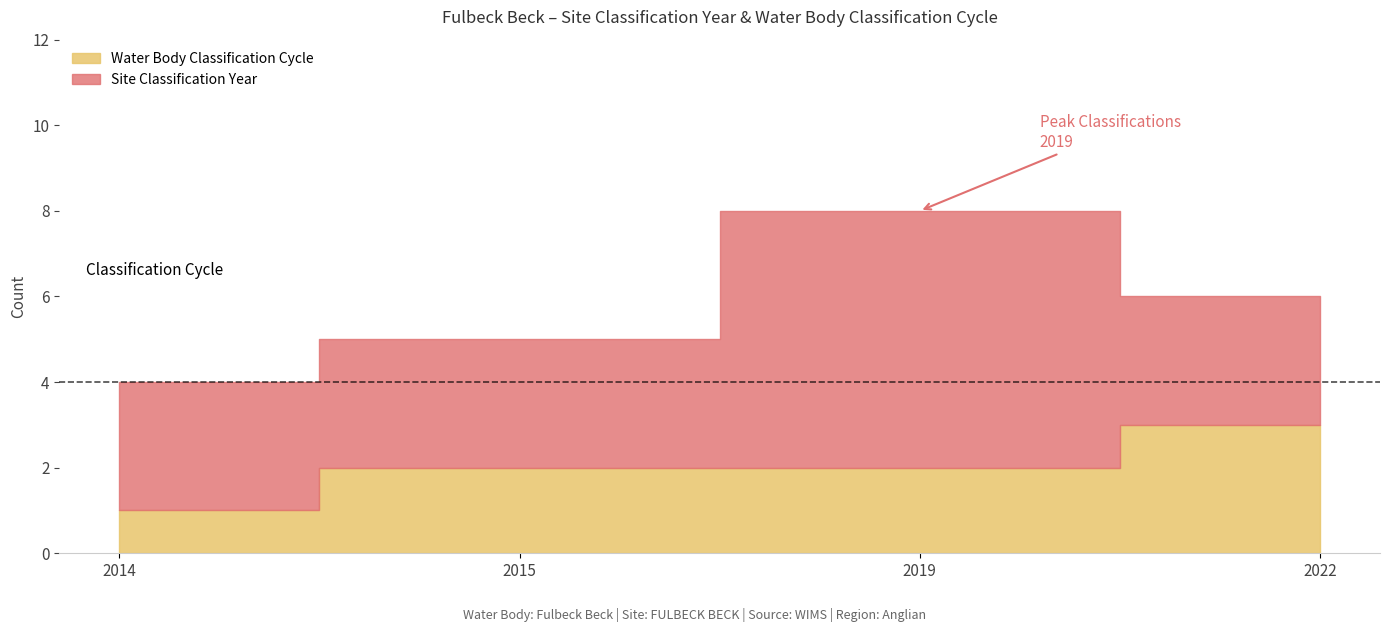

True or false: Site Northing and Water Body Classification Cycle cross at least once.

False